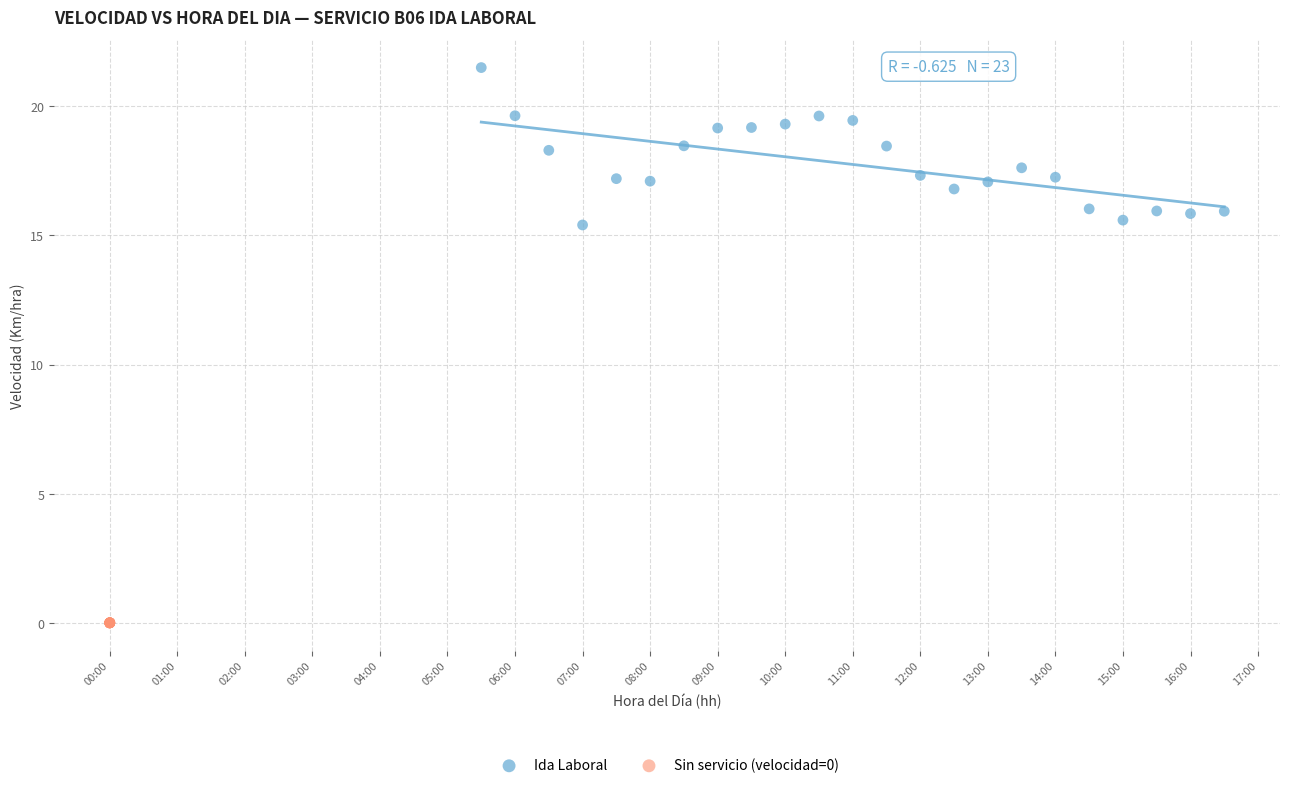

What are all the series names shown in the legend?

Ida Laboral, Sin servicio (velocidad=0)